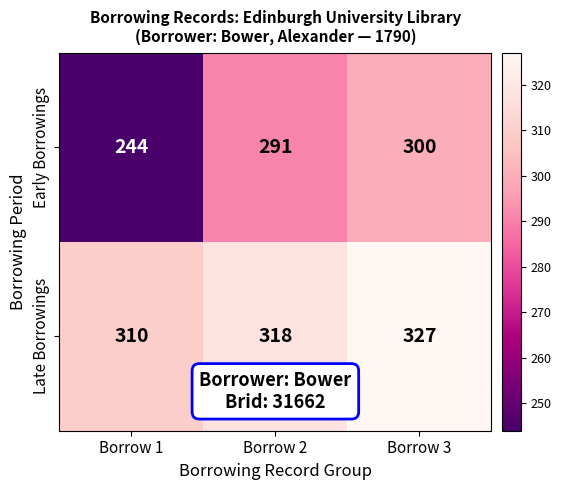

What is the sum of all Early Borrowings values?

835